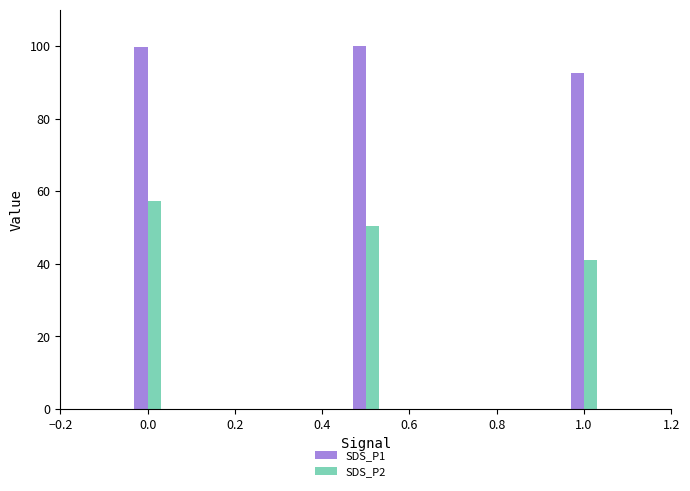

What is the average value of the SDS_P1 series?

97.5